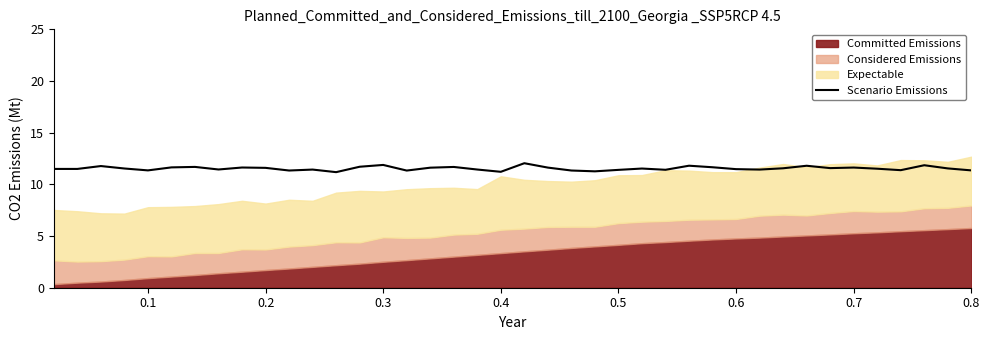

What is the highest value of the Scenario Emissions series?

12.0